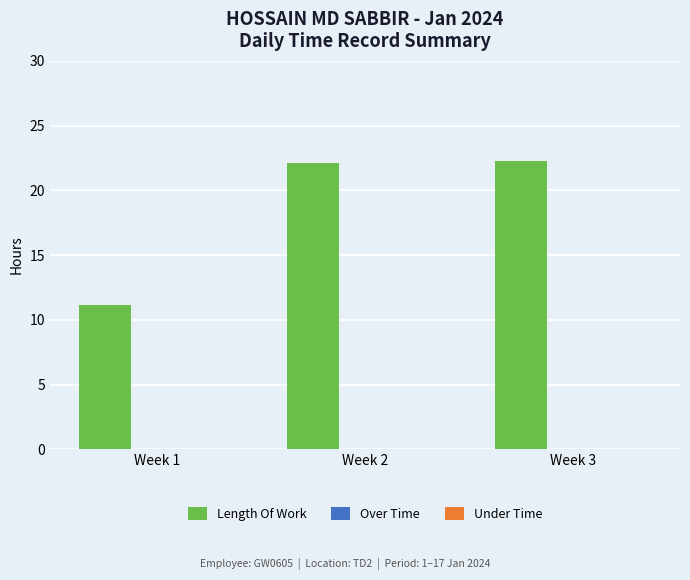

What is the change in value from Week 1 to Week 3?

+11.1